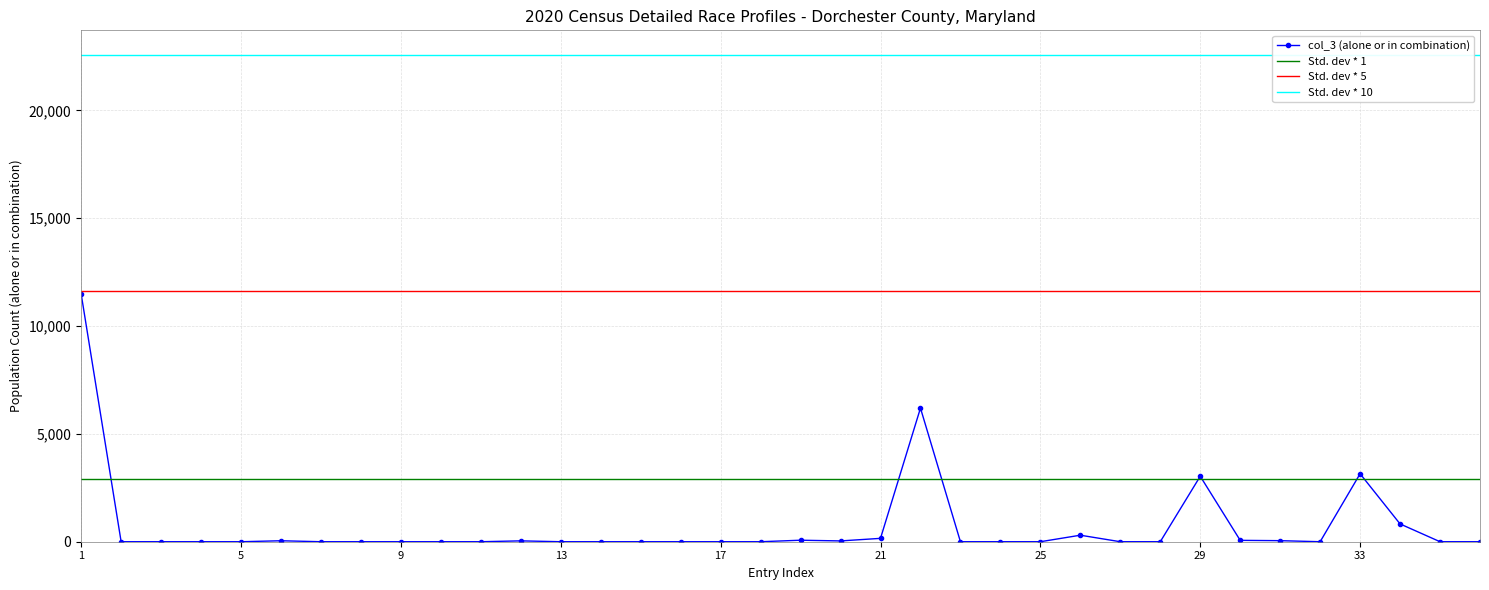

Reading left to right, extract all data points from this chart.

11485	0	0	0	0	45	0	0	0	0	0	40	0	0	0	0	0	0	70	37	156	6195	0	0	0	302	0	0	3035	64	49	0	3151	825	0	0